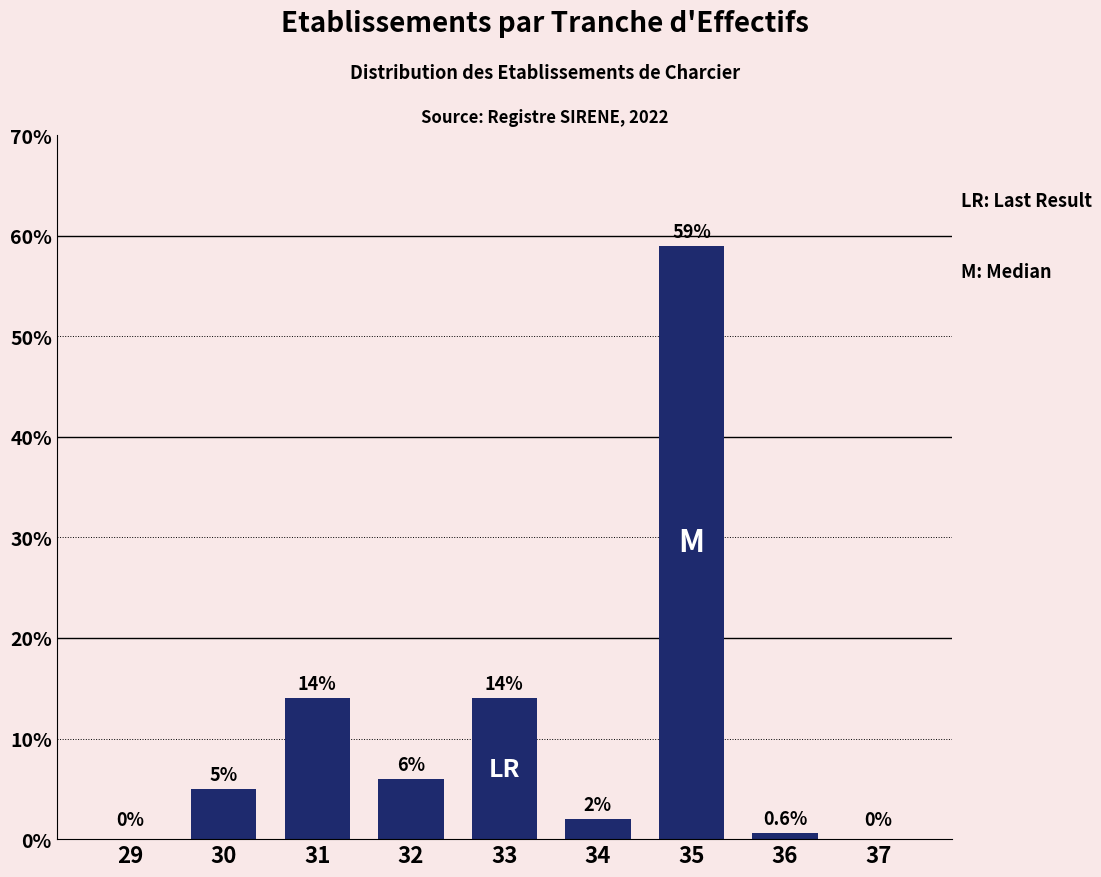

Reading right to left, list all the values displayed in this chart.

37=0.0	36=0.6	35=59.0	34=2.0	33=14.0	32=6.0	31=14.0	30=5.0	29=0.0